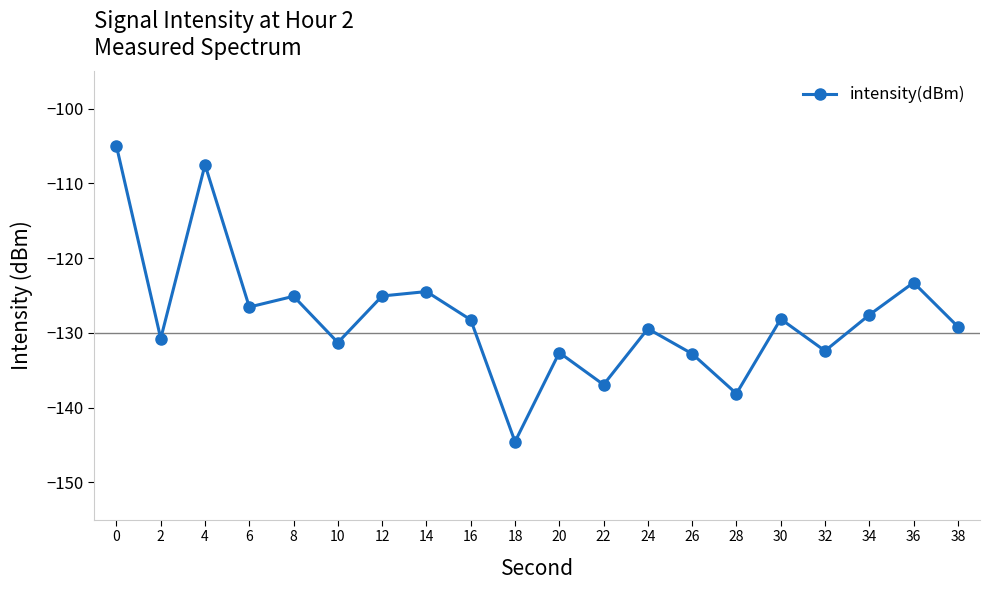

What is the average value?

-128.0